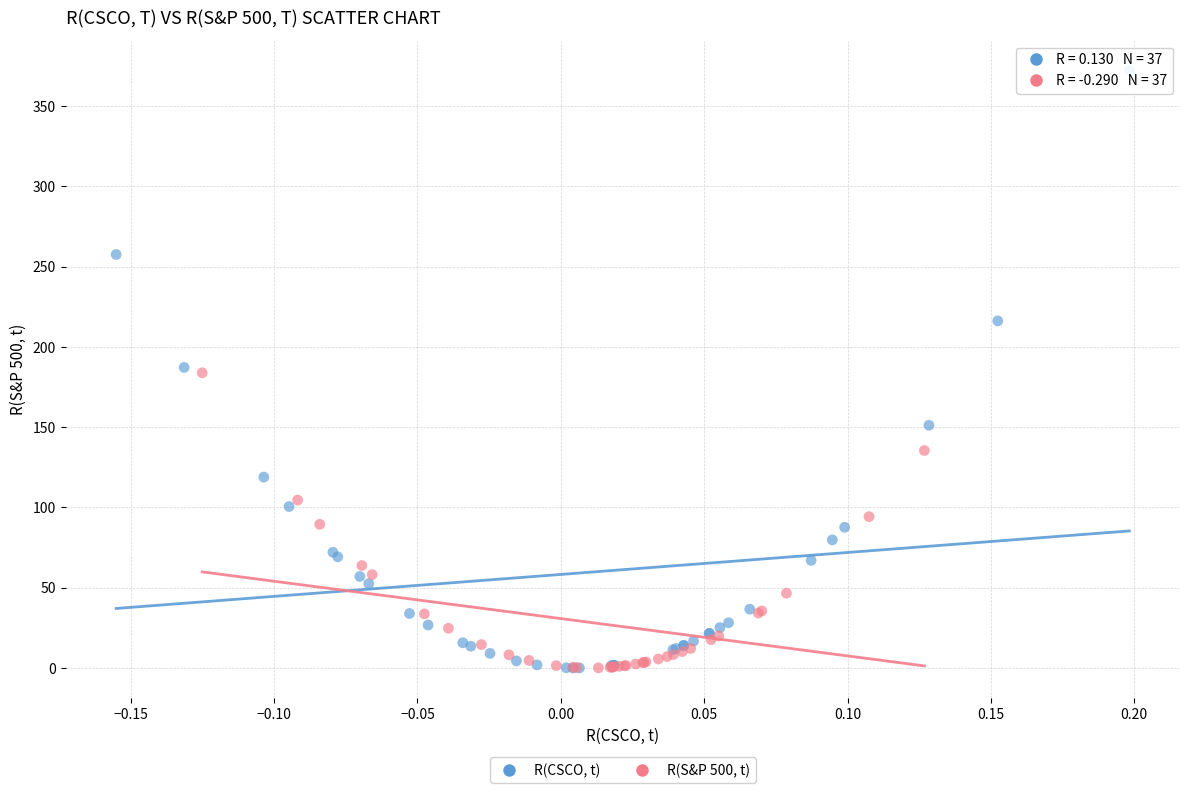

Which series has the largest Y range (max minus min)?

R(CSCO, t)